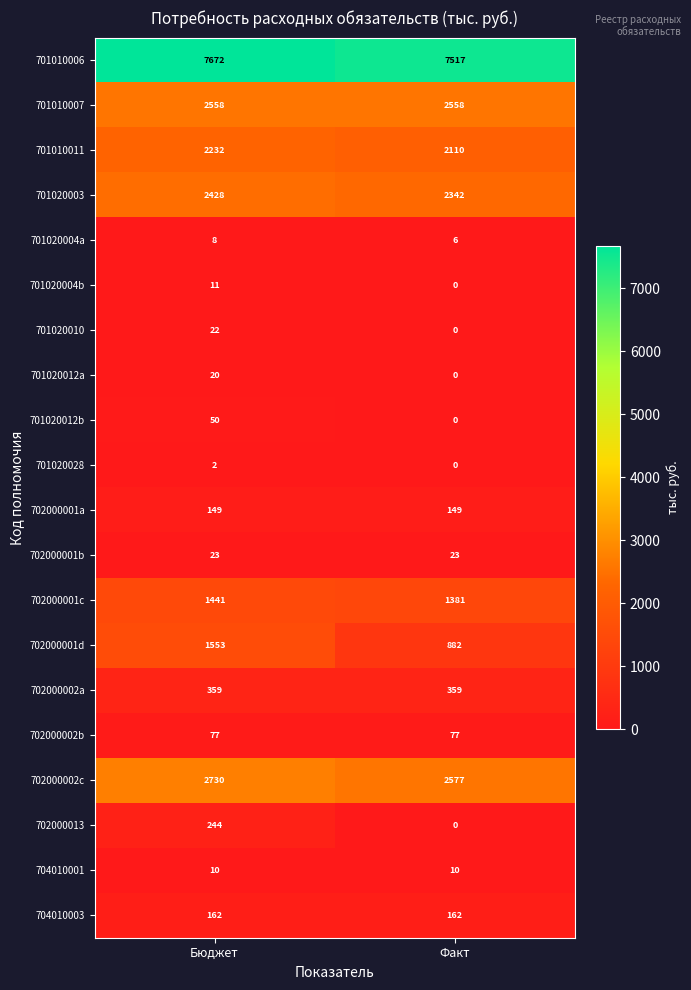

What is the average value of the 702000001b series?

23